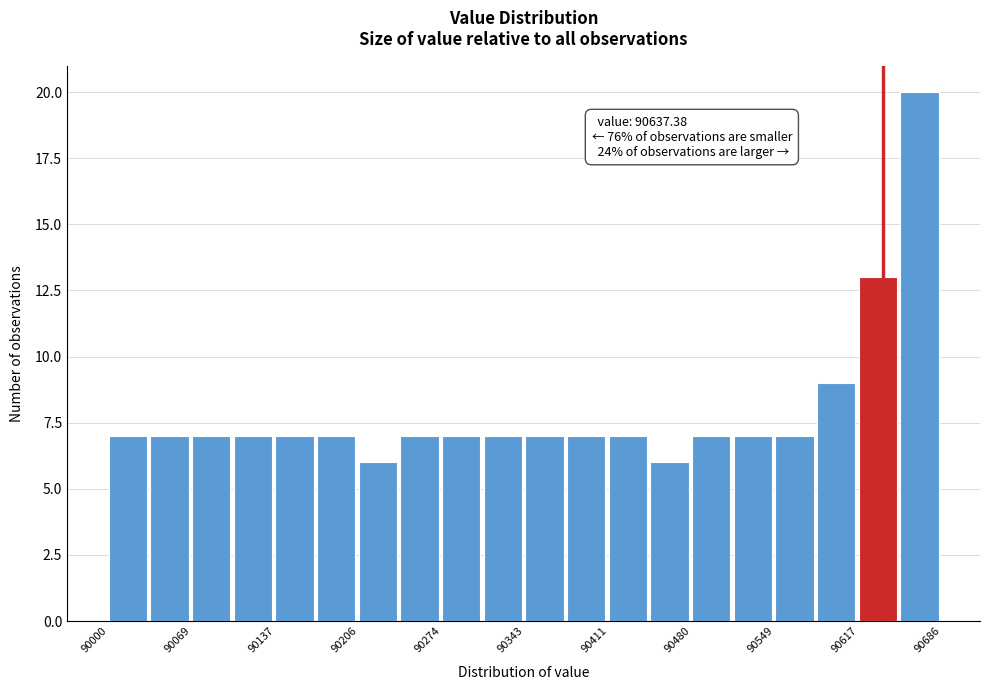

Around what value on the x-axis is the tallest bar? Give the approximate position of its centre, as read against the axis.

90670